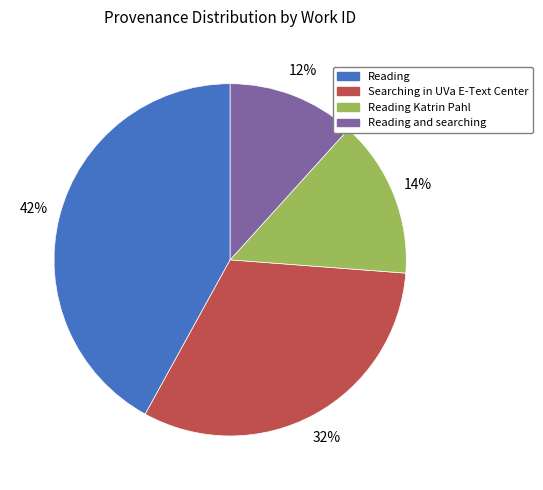

Between Searching in UVa E-Text Center and Reading Katrin Pahl, which is larger?

Searching in UVa E-Text Center